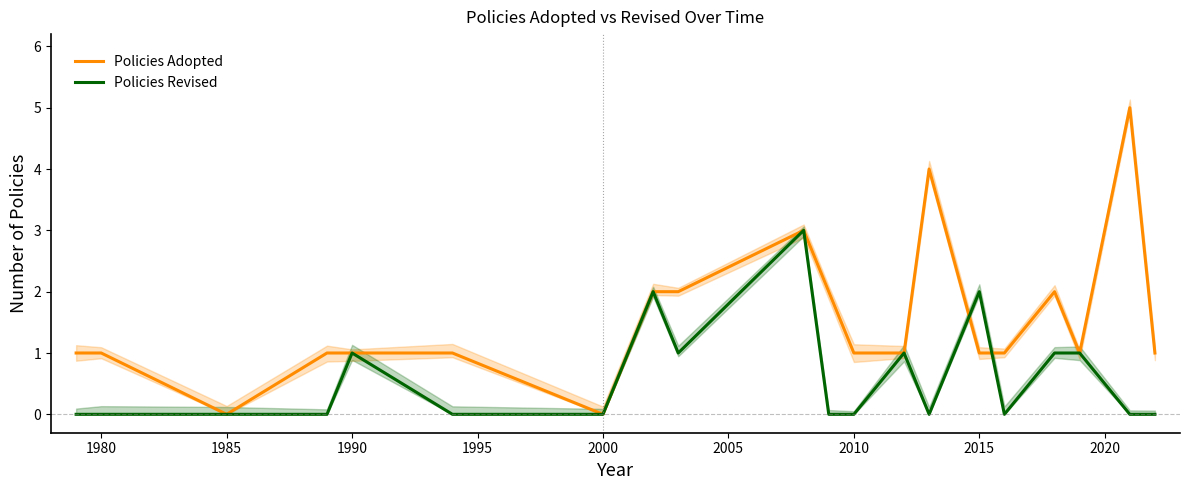

Reading left to right, extract all data points from this chart.

Policies Adopted: 1	1	0	1	1	1	0	2	2	3	2	1	1	4	1	1	2	1	5	1
Policies Revised: 0	0	0	0	1	0	0	2	1	3	0	0	1	0	2	0	1	1	0	0